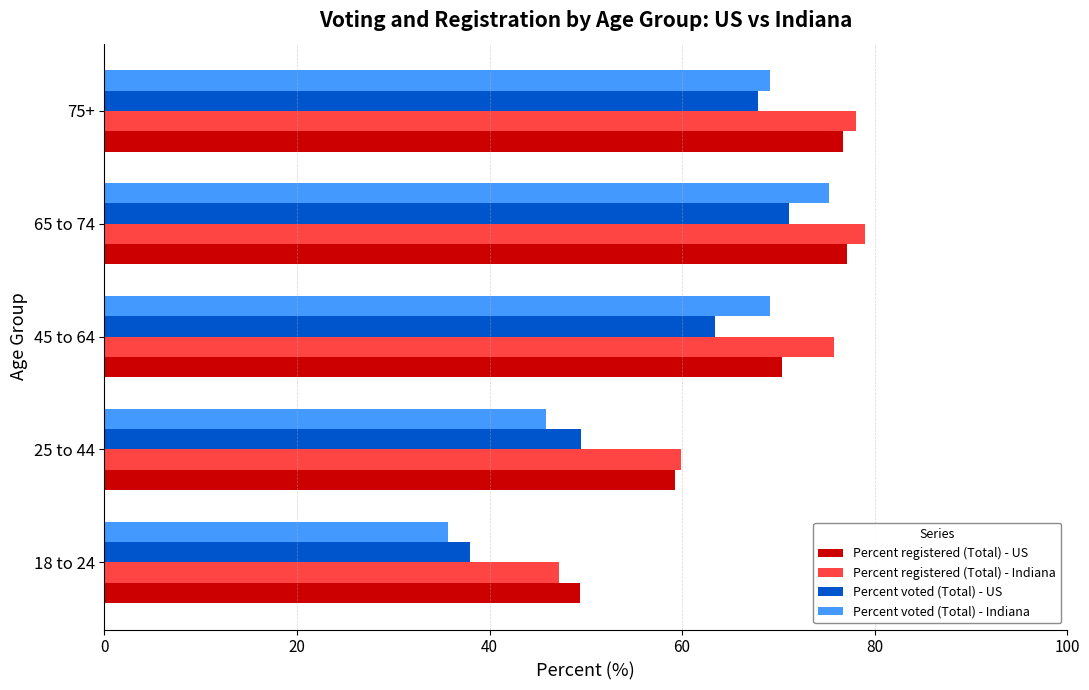

What is the total value across all series at 25 to 44?

214.6